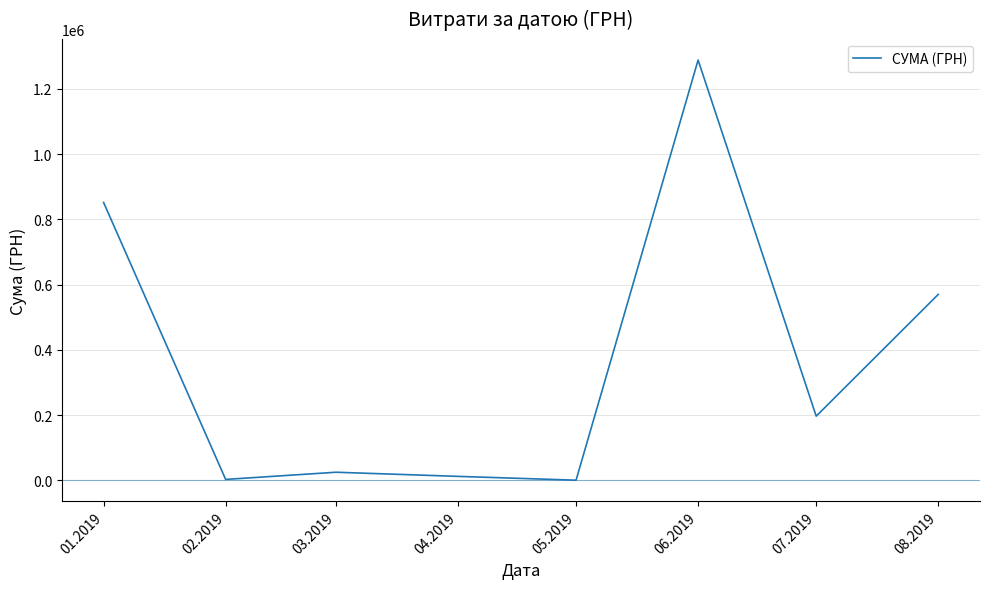

What position from the right is 07.2019?

2